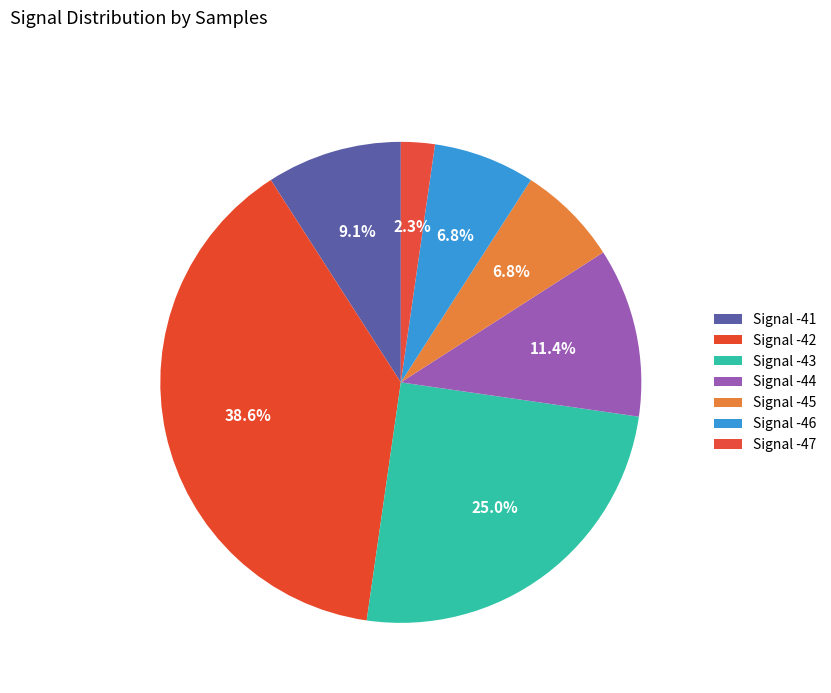

How many slices are in this pie chart?

7